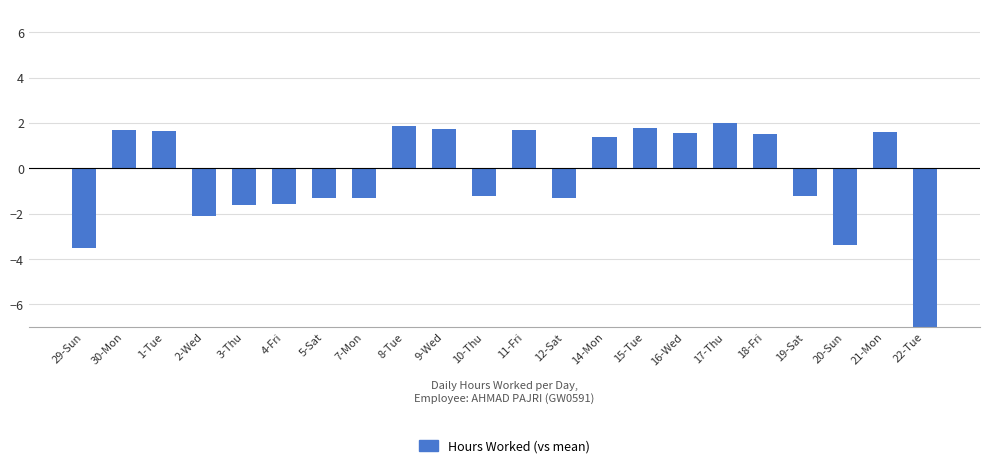

What is the label of the 5th bar from the right?

18-Fri